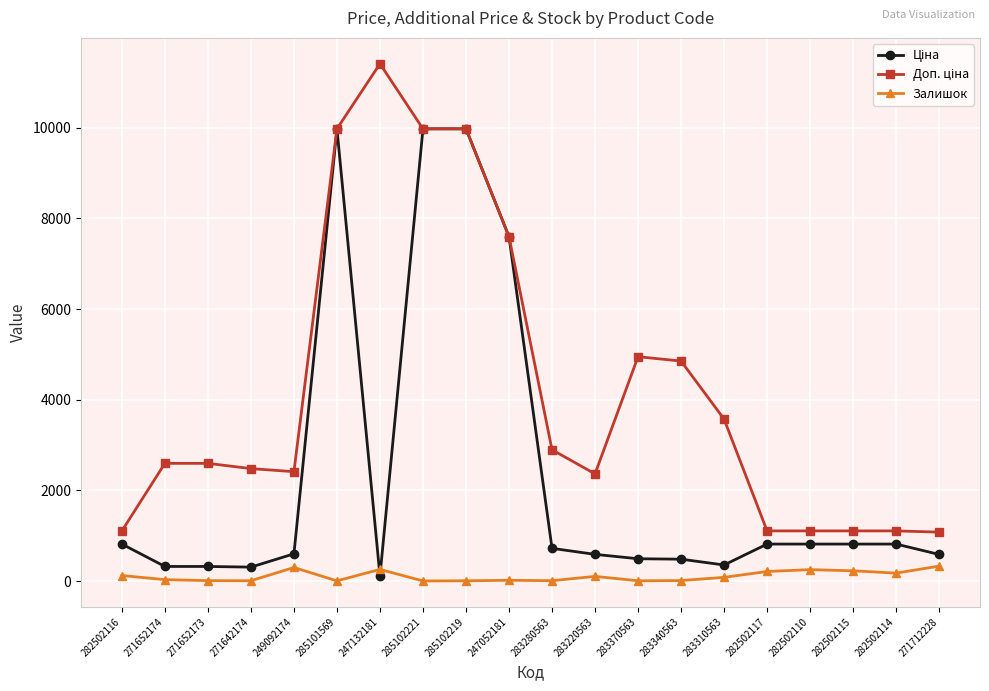

At how many categories does at least one series exceed 8105?

4